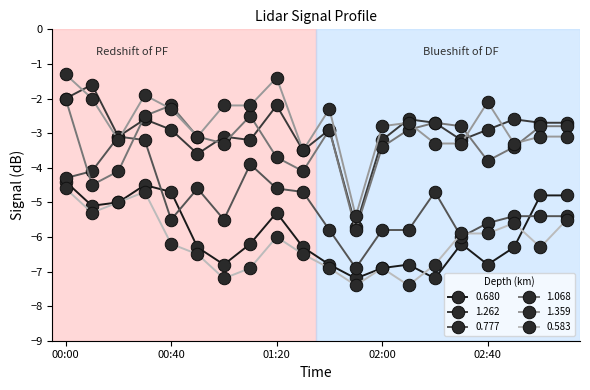

True or false: 0.777 has more than 2 points higher than both neighbors.

True